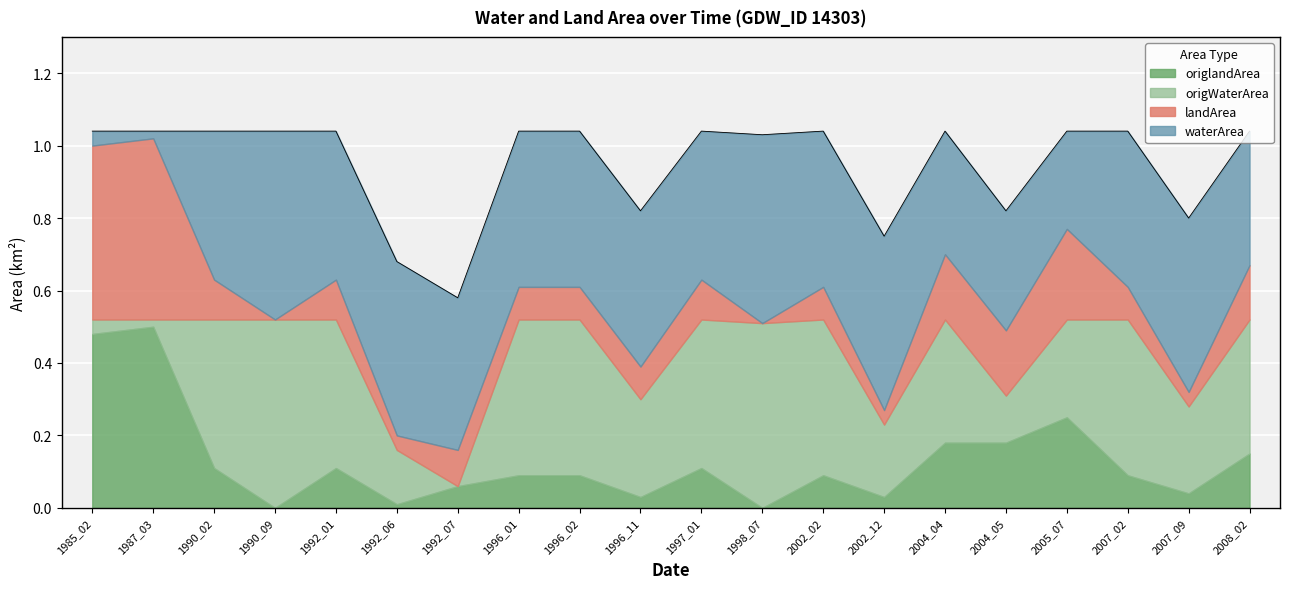

Reading left to right, transcribe all the data shown in this chart.

waterArea: 1985_02=0.0	1987_03=0.0	1990_02=0.4	1990_09=0.5	1992_01=0.4	1992_06=0.5	1992_07=0.4	1996_01=0.4	1996_02=0.4	1996_11=0.4	1997_01=0.4	1998_07=0.5	2002_02=0.4	2002_12=0.5	2004_04=0.3	2004_05=0.3	2005_07=0.3	2007_02=0.4	2007_09=0.5	2008_02=0.4
landArea: 1985_02=0.5	1987_03=0.5	1990_02=0.1	1990_09=0.0	1992_01=0.1	1992_06=0.0	1992_07=0.1	1996_01=0.1	1996_02=0.1	1996_11=0.1	1997_01=0.1	1998_07=0.0	2002_02=0.1	2002_12=0.0	2004_04=0.2	2004_05=0.2	2005_07=0.2	2007_02=0.1	2007_09=0.0	2008_02=0.1
origWaterArea: 1985_02=0.0	1987_03=0.0	1990_02=0.4	1990_09=0.5	1992_01=0.4	1992_06=0.1	1992_07=0.0	1996_01=0.4	1996_02=0.4	1996_11=0.3	1997_01=0.4	1998_07=0.5	2002_02=0.4	2002_12=0.2	2004_04=0.3	2004_05=0.1	2005_07=0.3	2007_02=0.4	2007_09=0.2	2008_02=0.4
origlandArea: 1985_02=0.5	1987_03=0.5	1990_02=0.1	1990_09=0.0	1992_01=0.1	1992_06=0.0	1992_07=0.1	1996_01=0.1	1996_02=0.1	1996_11=0.0	1997_01=0.1	1998_07=0.0	2002_02=0.1	2002_12=0.0	2004_04=0.2	2004_05=0.2	2005_07=0.2	2007_02=0.1	2007_09=0.0	2008_02=0.1